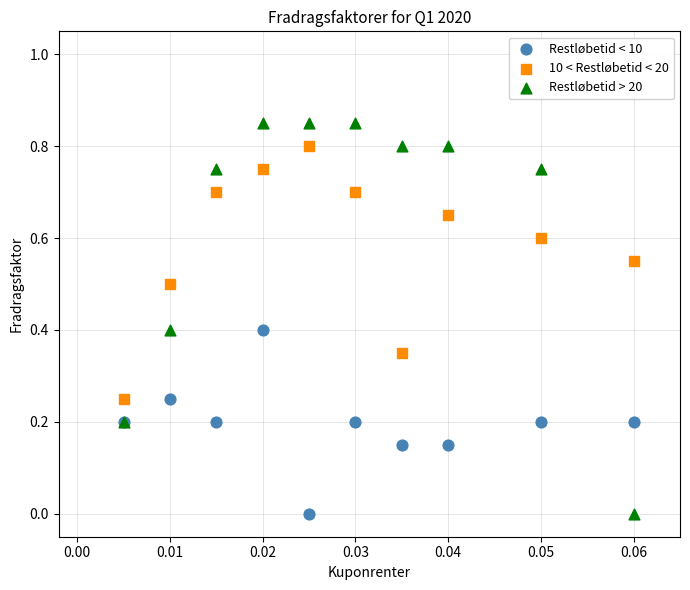

Which series reaches the maximum Y coordinate?

Restløbetid > 20